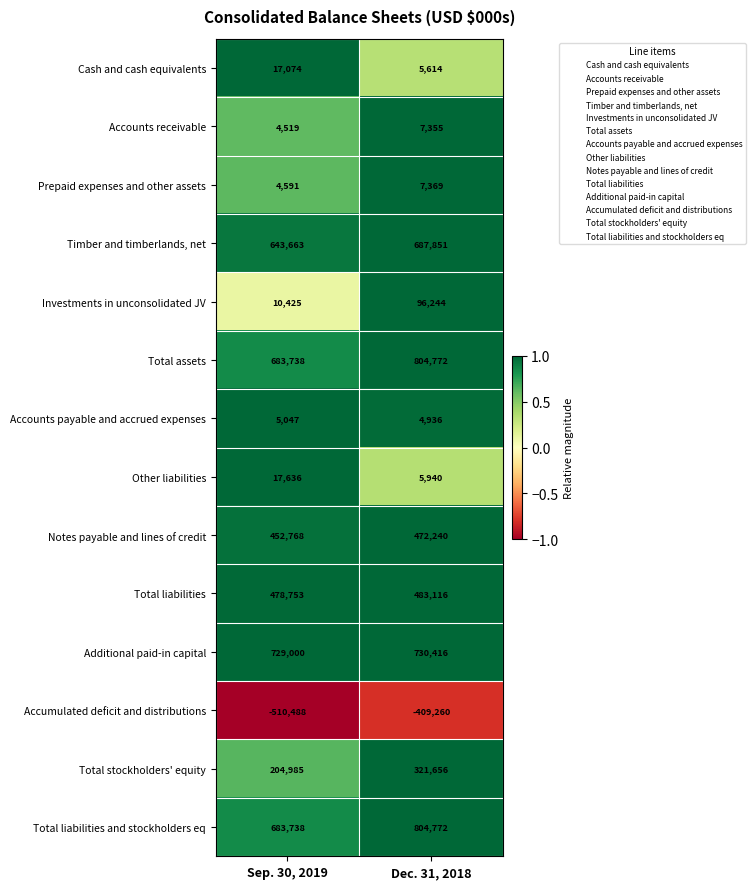

Reading left to right, list all the values displayed in this chart.

Cash and cash equivalents: 17074	5614
Accounts receivable: 4519	7355
Prepaid expenses and other assets: 4591	7369
Timber and timberlands, net: 643663	687851
Investments in unconsolidated JV: 10425	96244
Total assets: 683738	804772
Accounts payable and accrued expenses: 5047	4936
Other liabilities: 17636	5940
Notes payable and lines of credit: 452768	472240
Total liabilities: 478753	483116
Additional paid-in capital: 729000	730416
Accumulated deficit and distributions: -510488	-409260
Total stockholders' equity: 204985	321656
Total liabilities and stockholders eq: 683738	804772